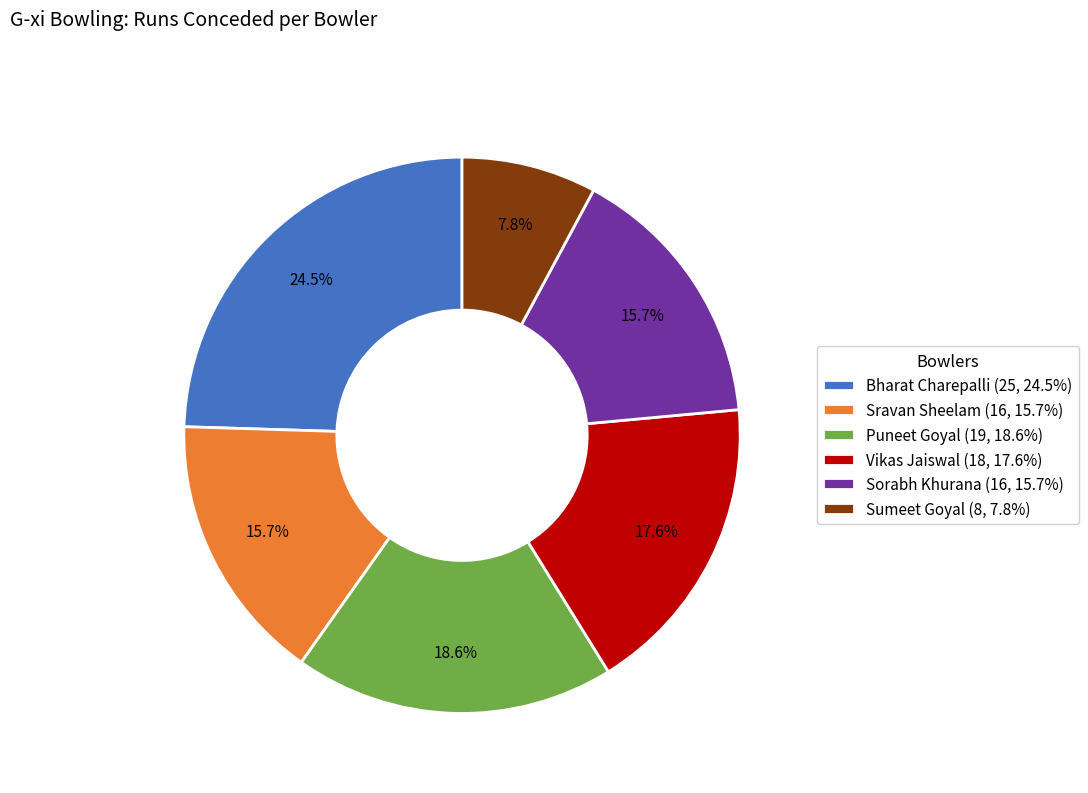

Is the sum of Puneet Goyal (19, 18.6%) and Vikas Jaiswal (18, 17.6%) greater than half?

No